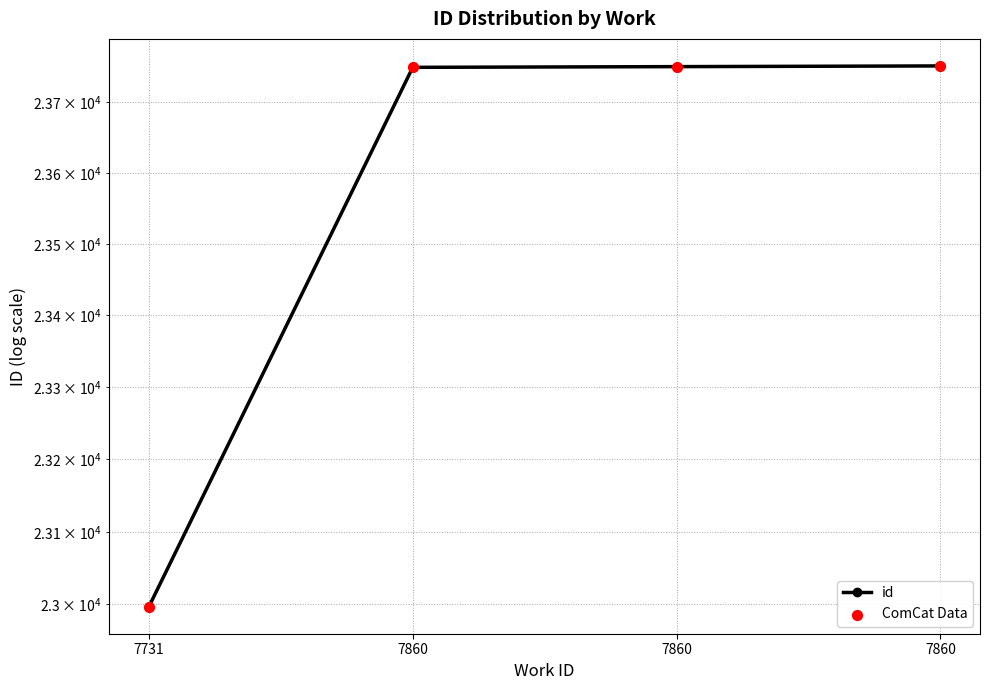

At which category is the sum across all series the highest?

7860